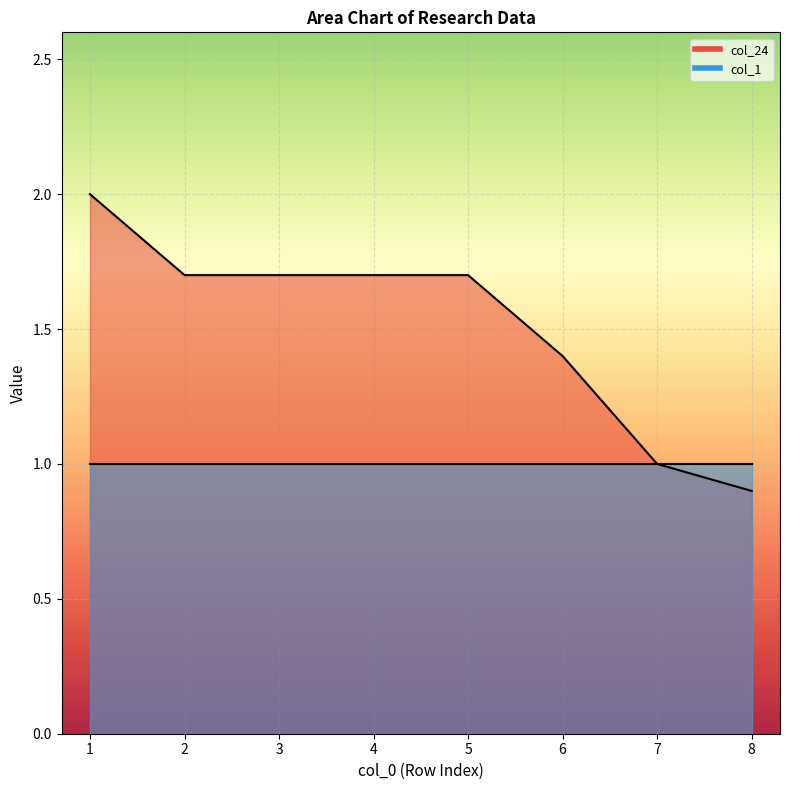

Reading left to right, list all the values displayed in this chart.

1=2.0	2=1.7	3=1.7	4=1.7	5=1.7	6=1.4	7=1.0	8=0.9